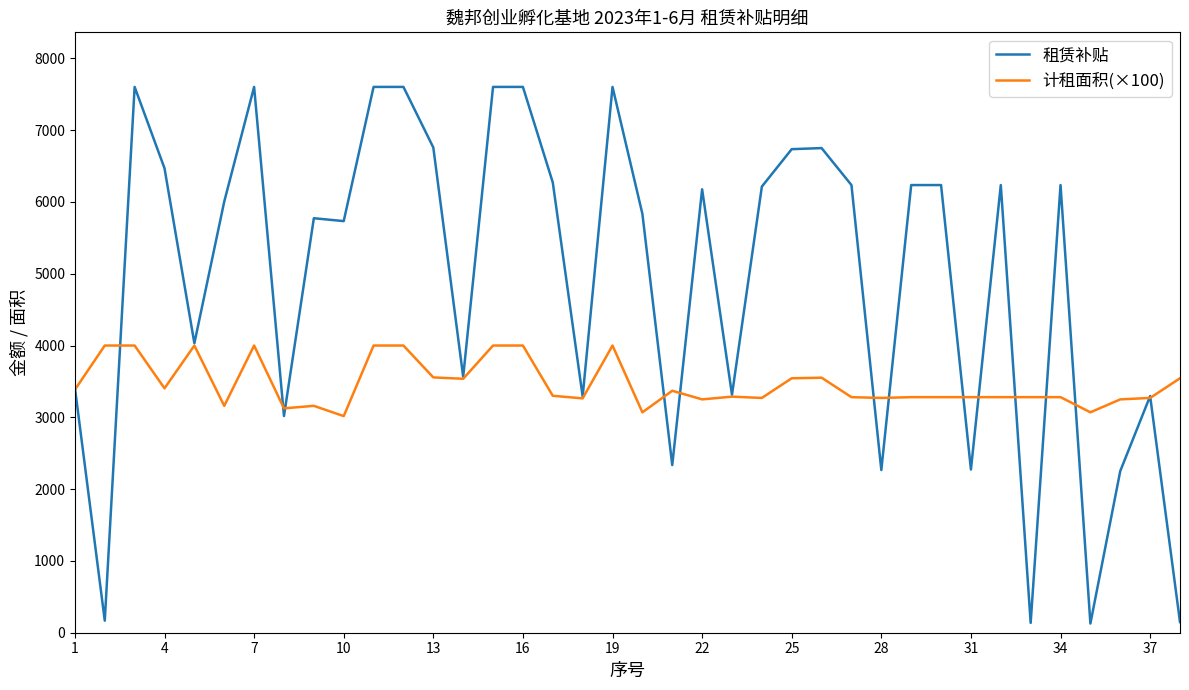

Rank the series by their maximum value, from highest to lowest.

租赁补贴, 计租面积(×100)